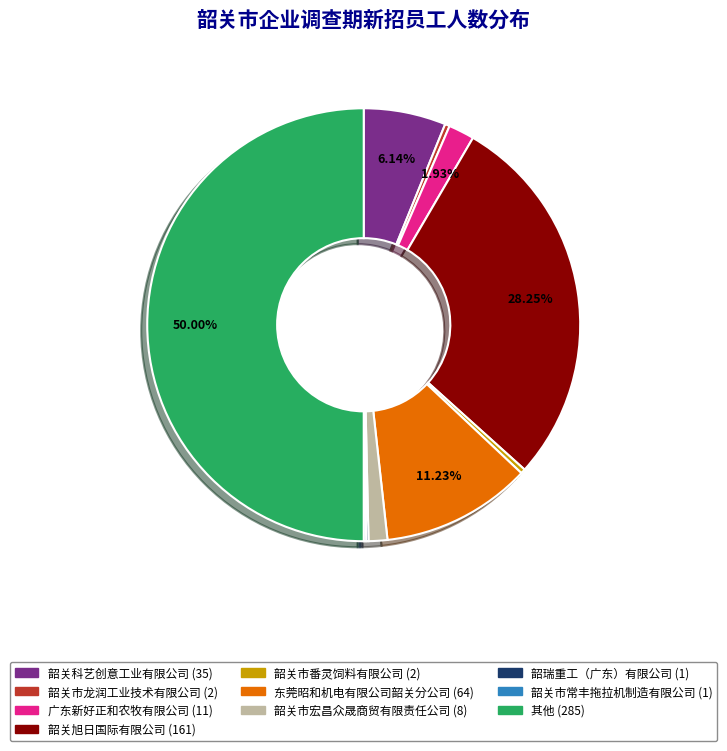

Combined, do 韶关市番灵饲料有限公司 and 韶关科艺创意工业有限公司 account for over 50%?

No